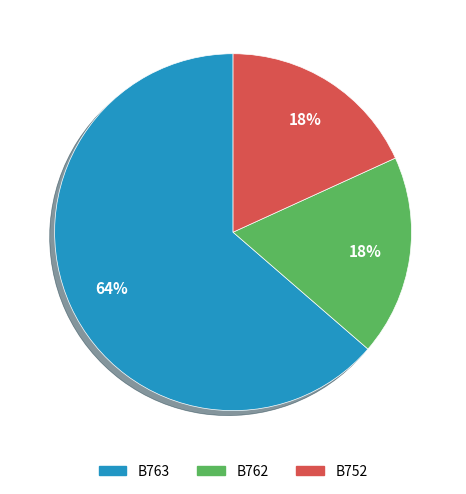

Count the number of slices in the pie.

3